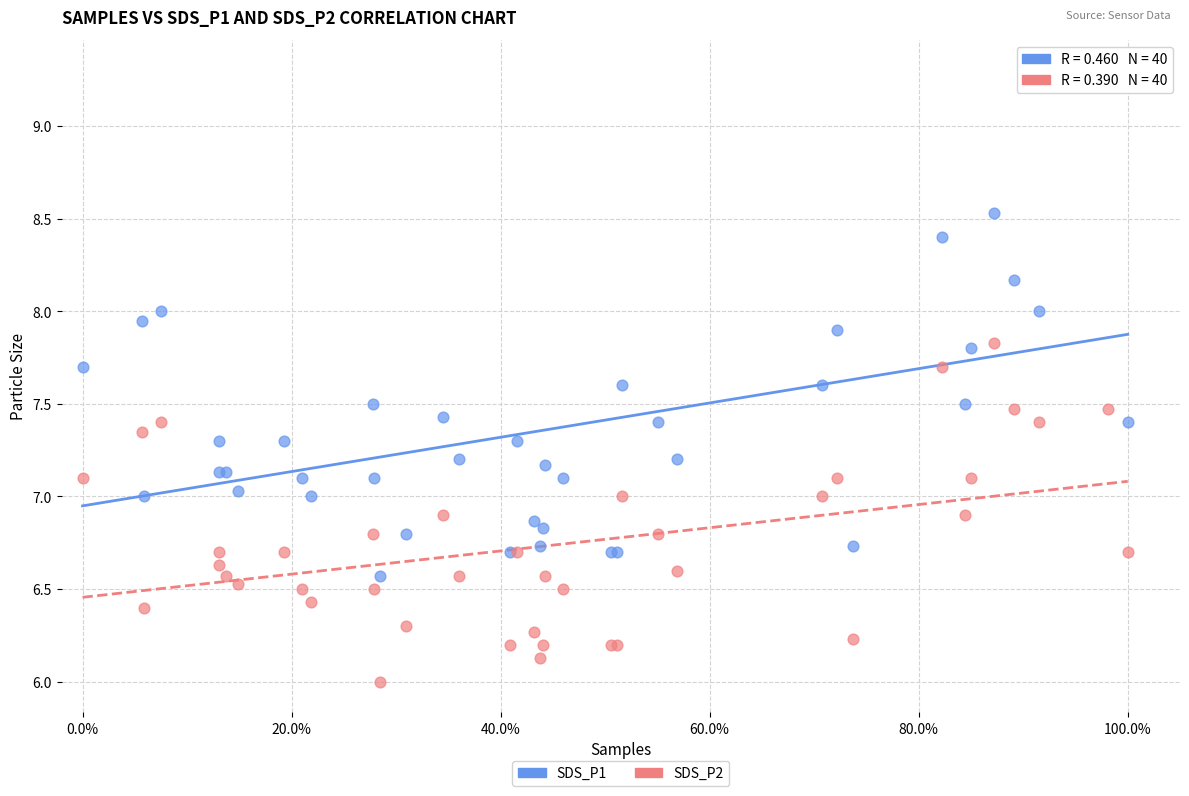

Which series reaches the minimum Y coordinate?

SDS_P2